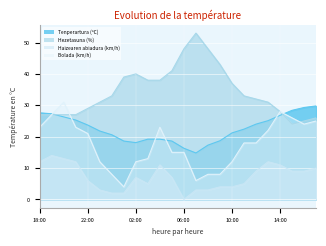

What is the difference between the second highest and second lowest values in the Bolada (km/h) series?

22.0